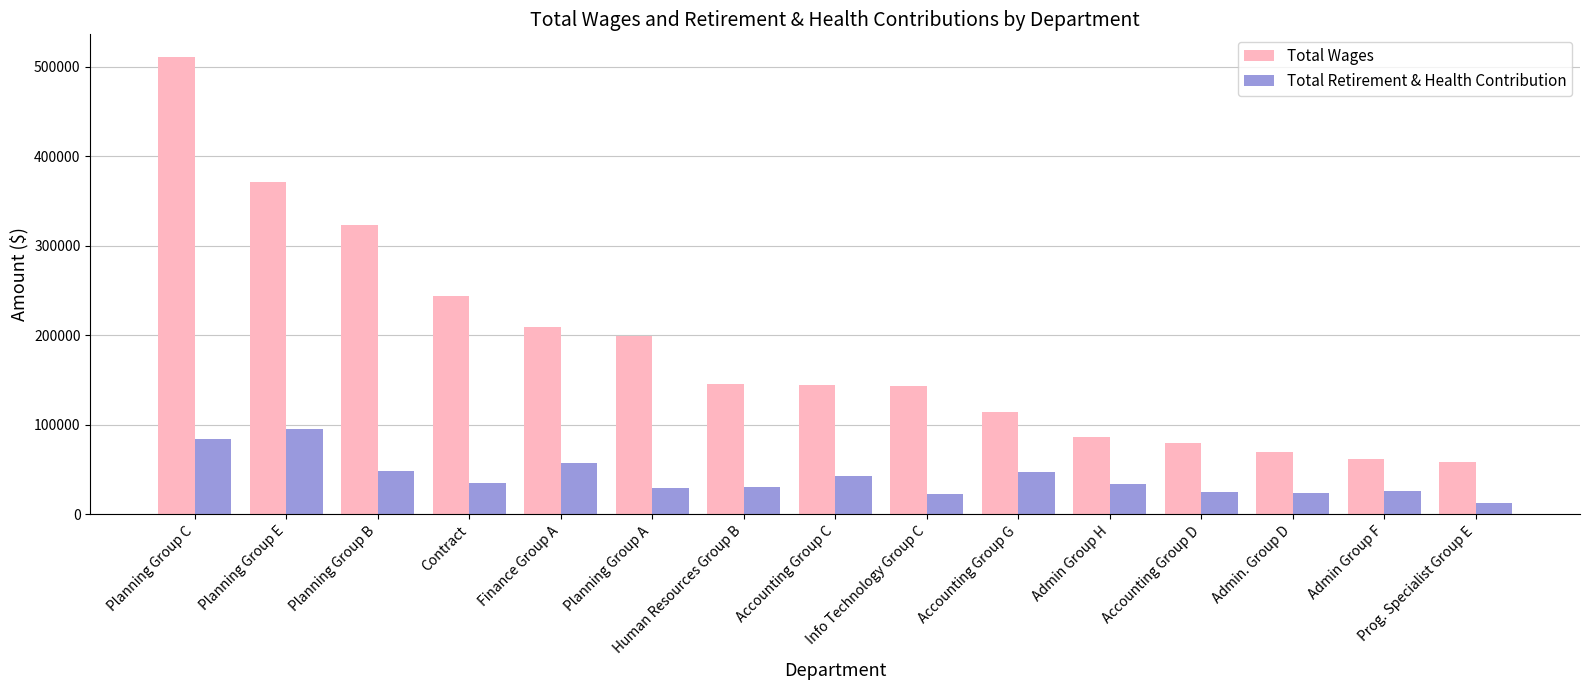

Between Finance Group A and Admin Group F, which series saw the biggest shift?

Total Wages